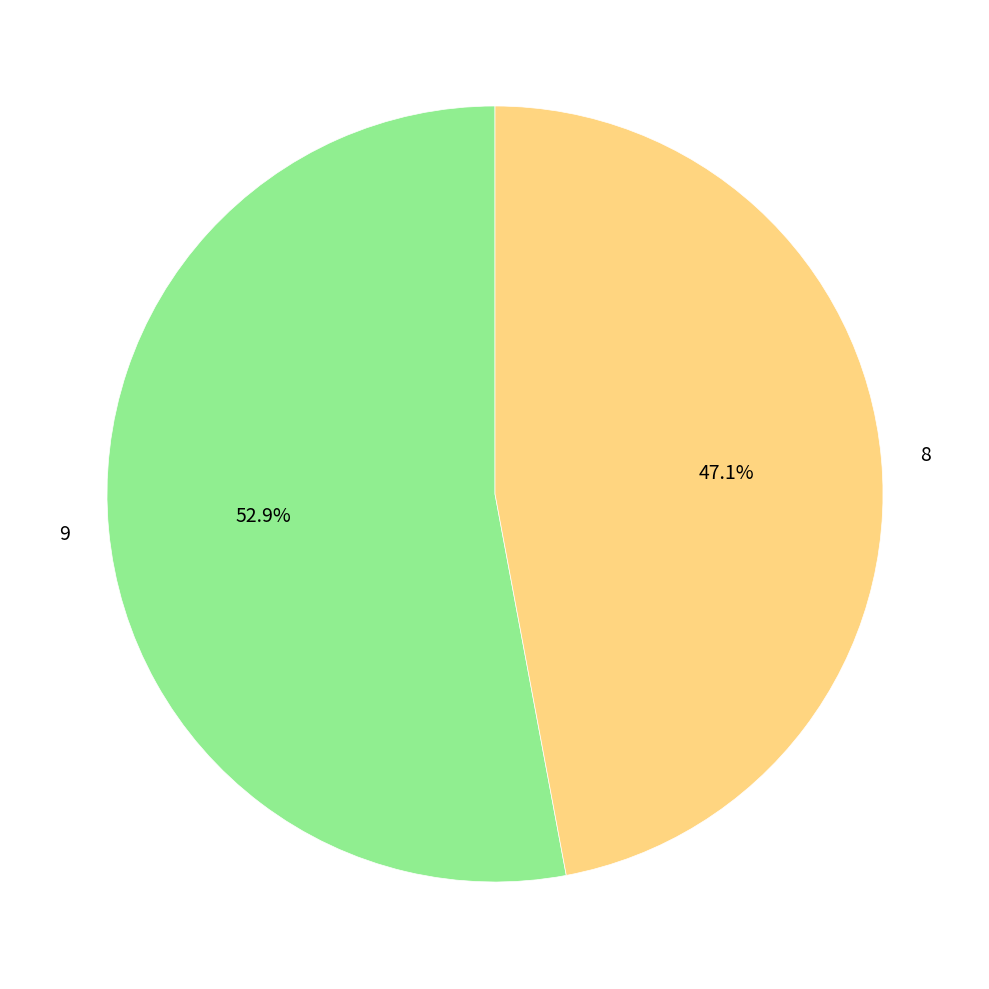

Combined, do 8 and 9 account for over 50%?

Yes